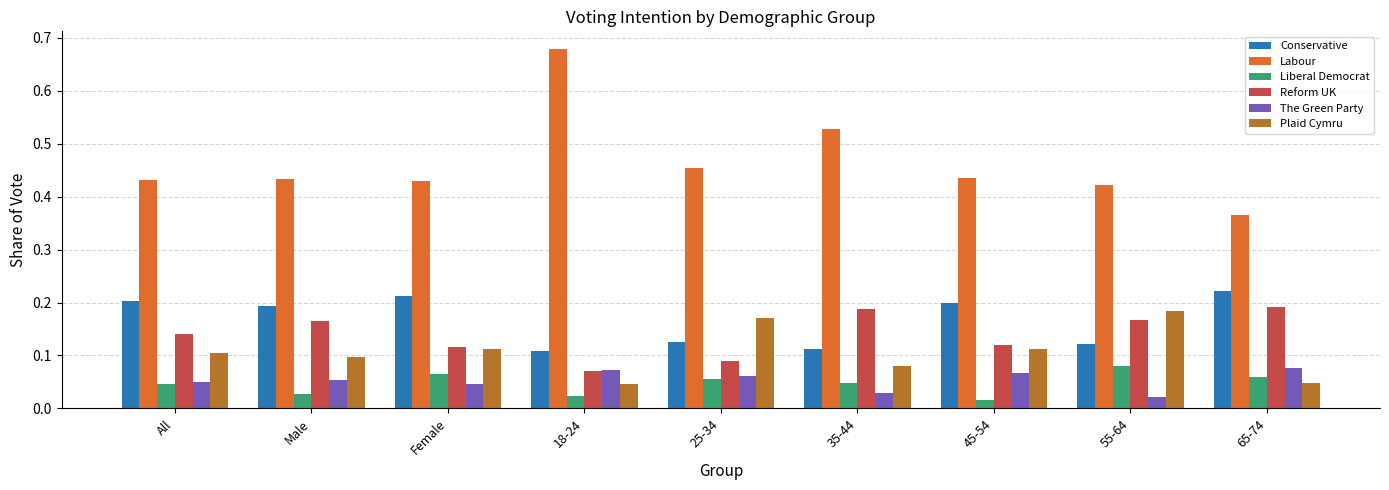

The value of The Green Party at Male is 0.1. True or false?

True